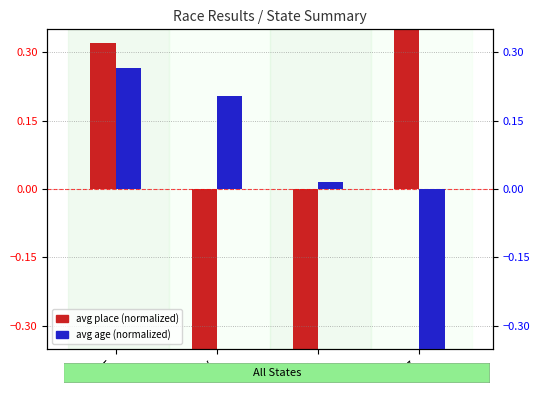

The value of avg place (normalized) at NY is -0.4. True or false?

True